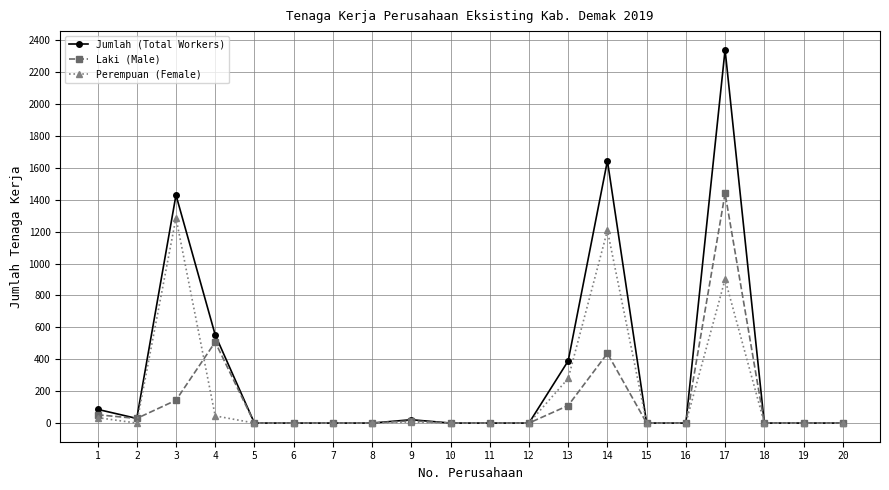

How many lines are shown in the chart?

3